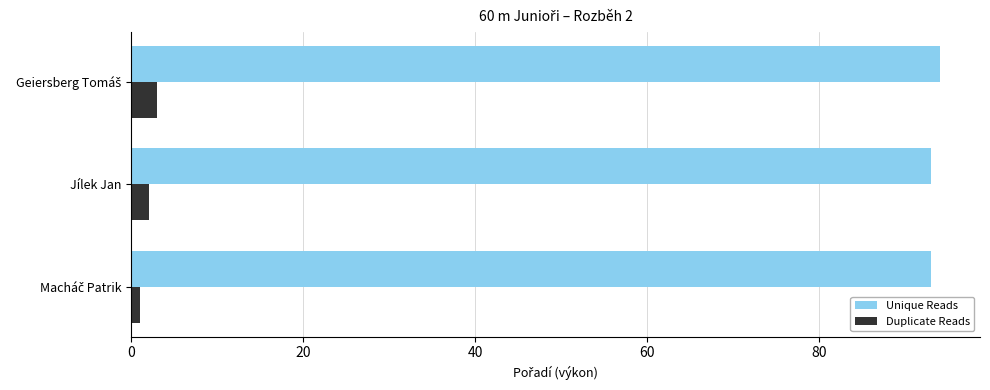

What is the lowest value of the Unique Reads series?

93